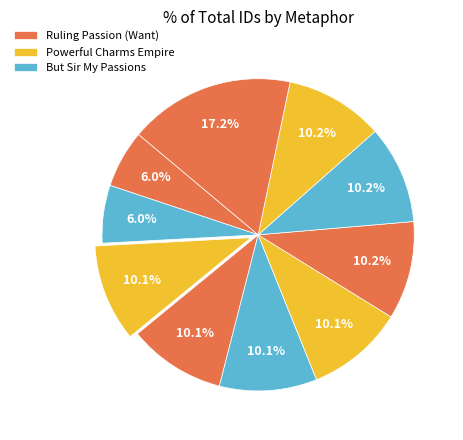

How many segments does this pie chart have?

10